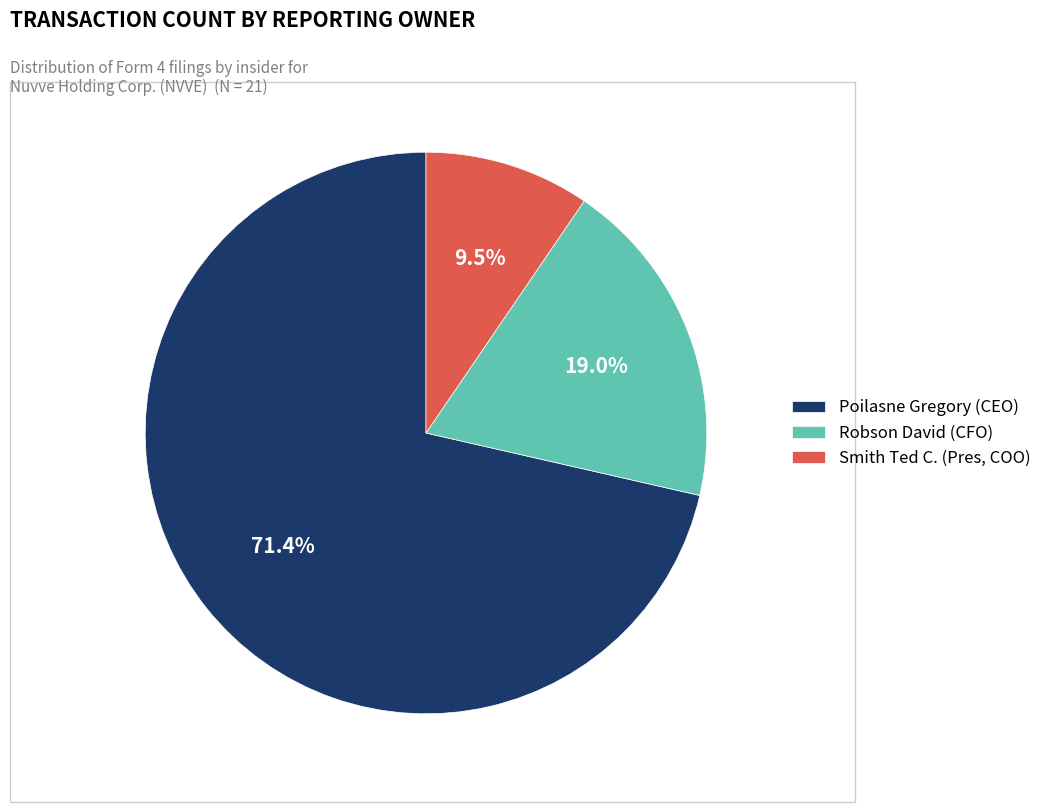

Which category has the biggest portion of the pie?

Poilasne Gregory (CEO)